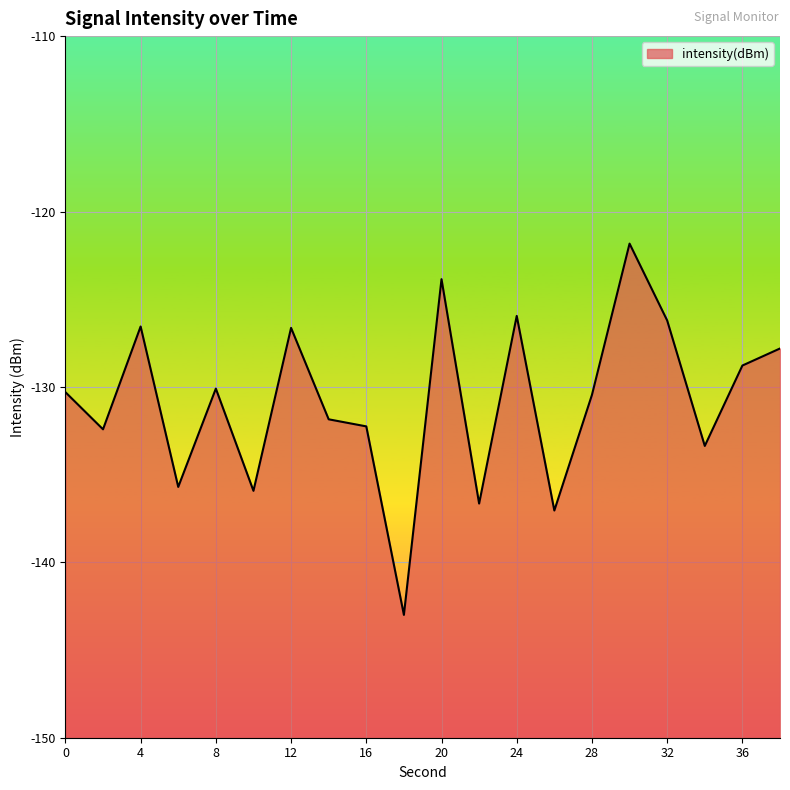

What is the maximum value shown in the chart?

-121.8